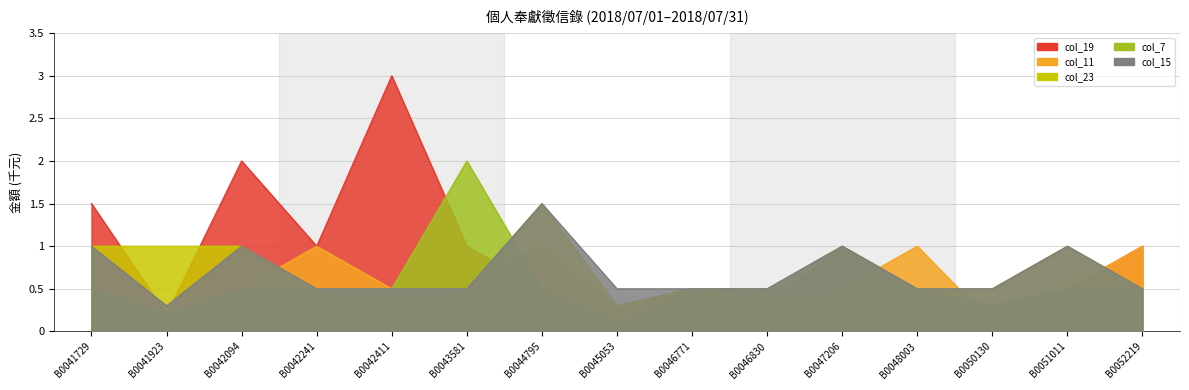

What is the difference between the col_19 values at B0044795 and B0042241?

0.5